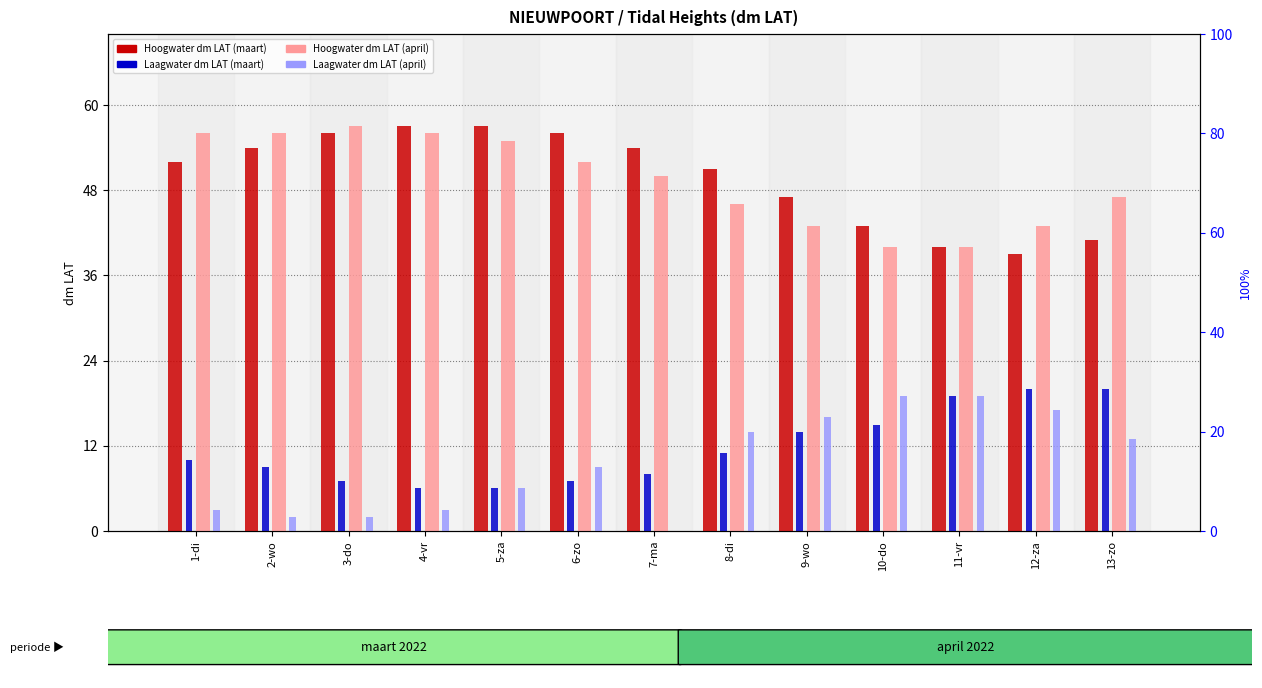

At 4-vr, list the series in order from smallest to largest.

Laagwater dm LAT (april, col19), Laagwater dm LAT (maart, col5), Hoogwater dm LAT (april, col17), Hoogwater dm LAT (maart, col3)